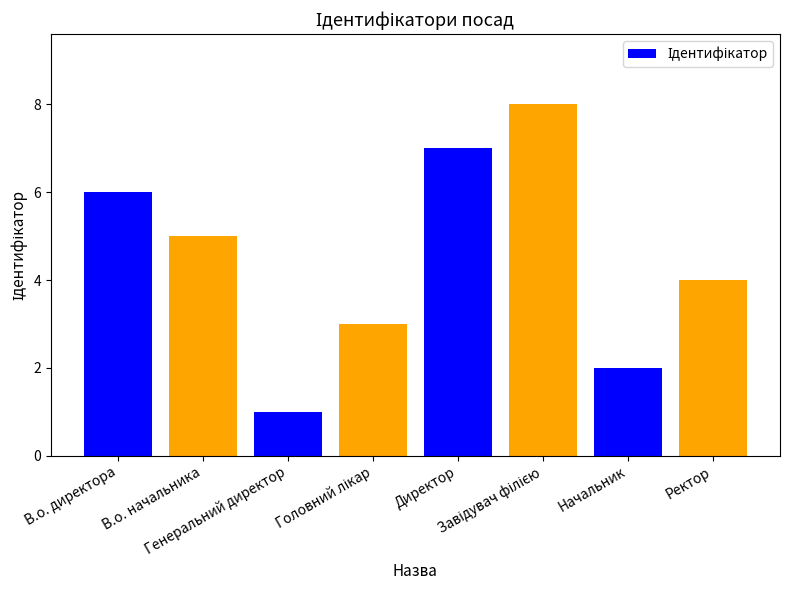

What is the greatest value displayed?

8